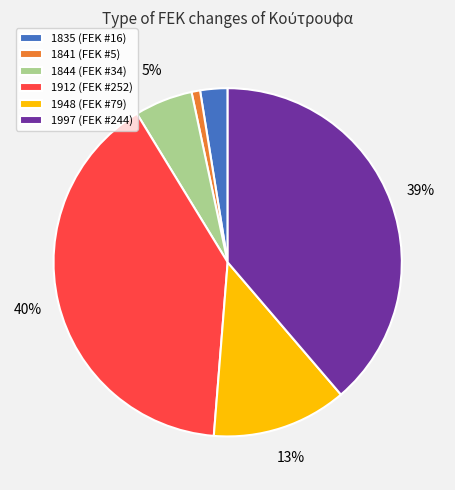

True or false: 1844 accounts for 5% of the total.

True